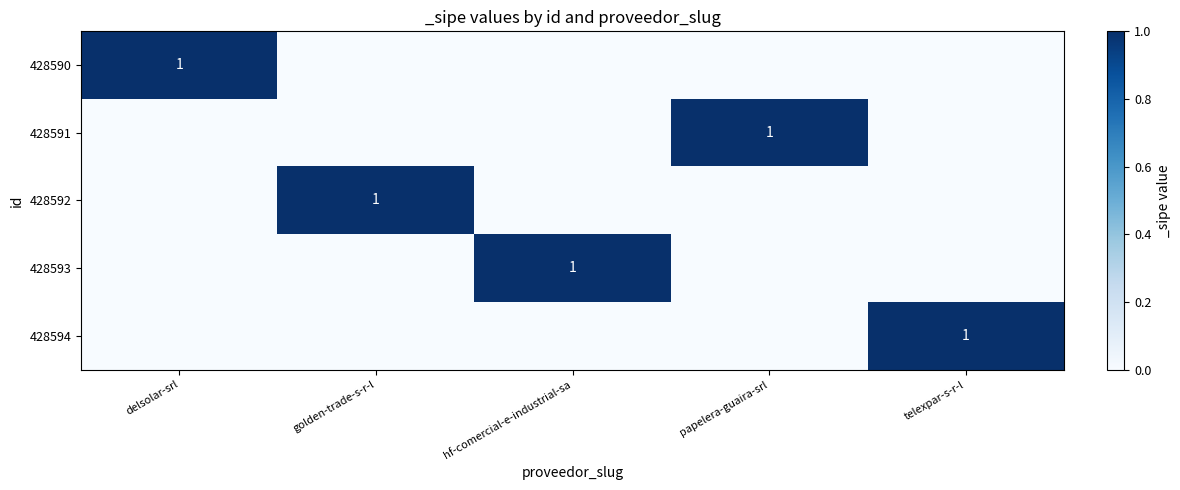

What is the total value across all series at delsolar-srl?

1